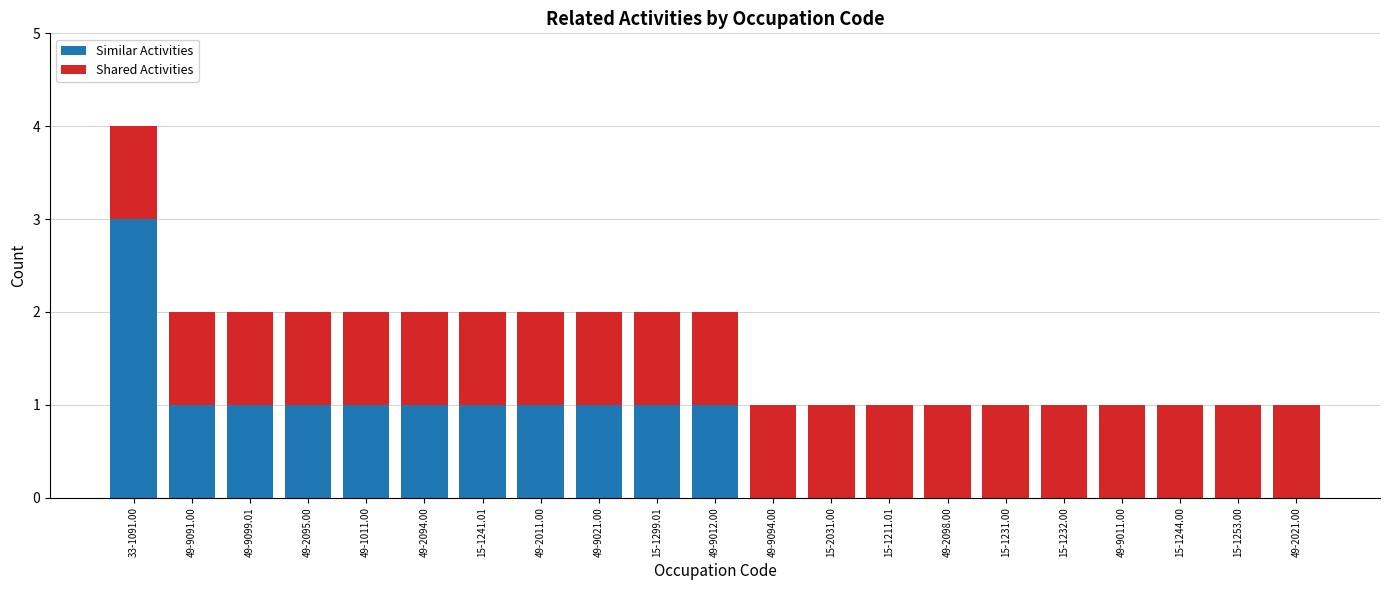

At which category is the sum across all series the highest?

33-1091.00